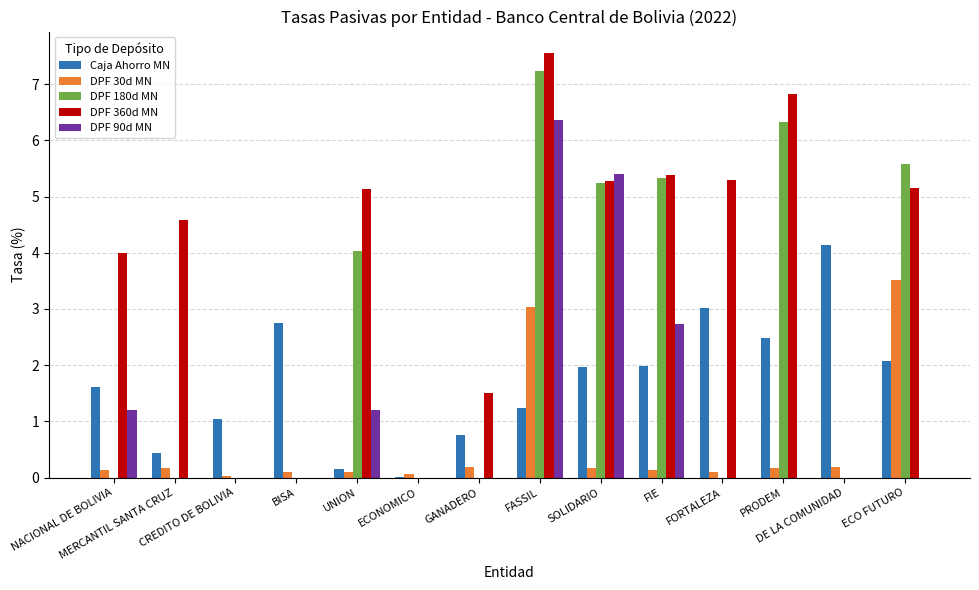

How many groups of bars are there?

14